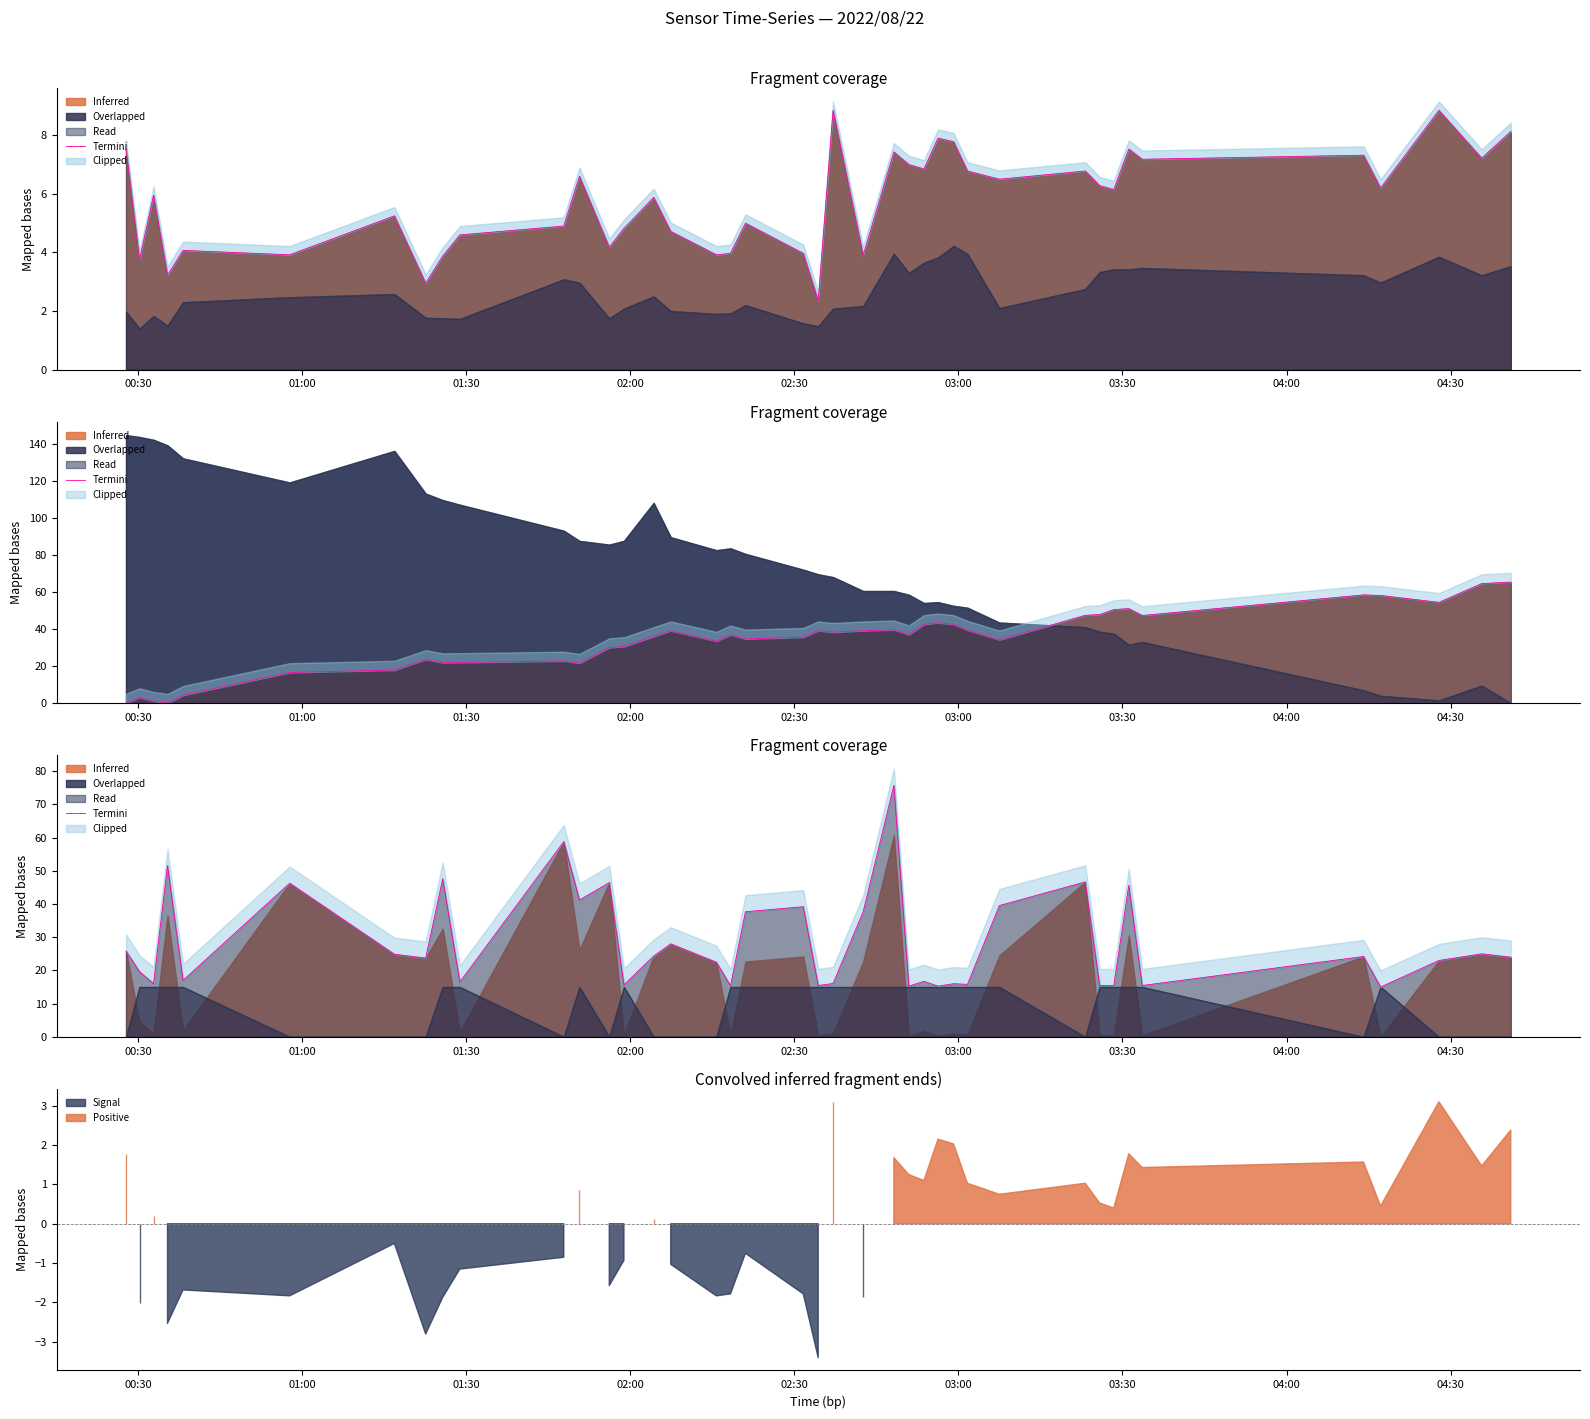

The value at 28 is 10.6. True or false?

False